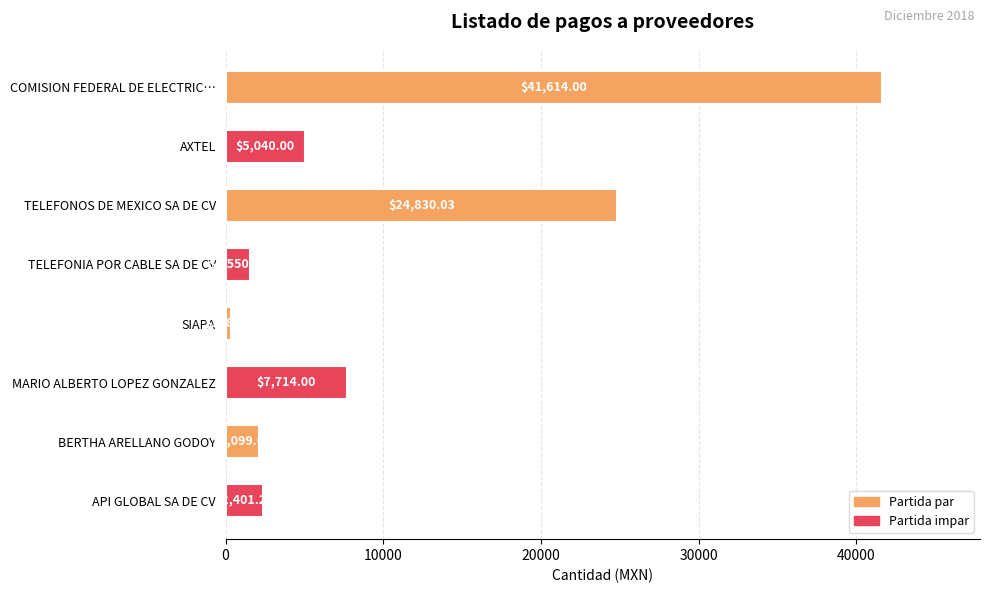

Where is the data nearest to the value 20971?

TELEFONOS DE MEXICO SA DE CV